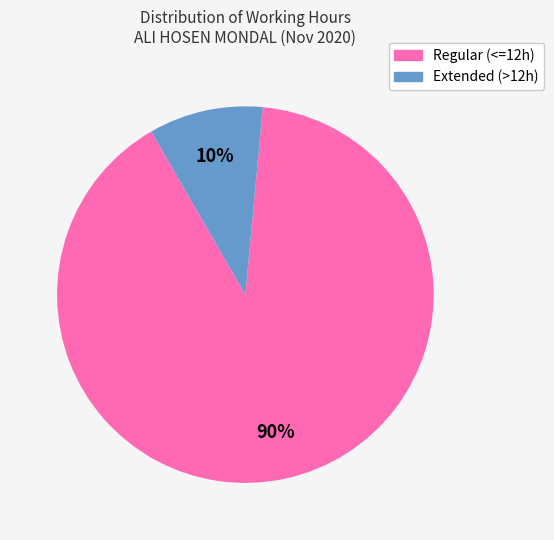

Does any single category account for the majority?

Yes